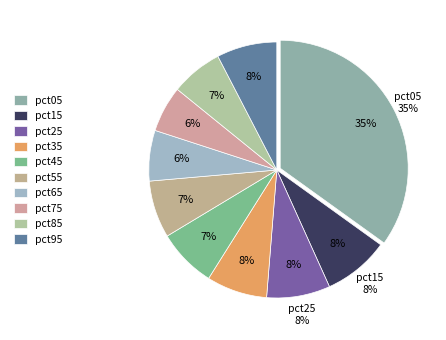

Count the number of slices in the pie.

10